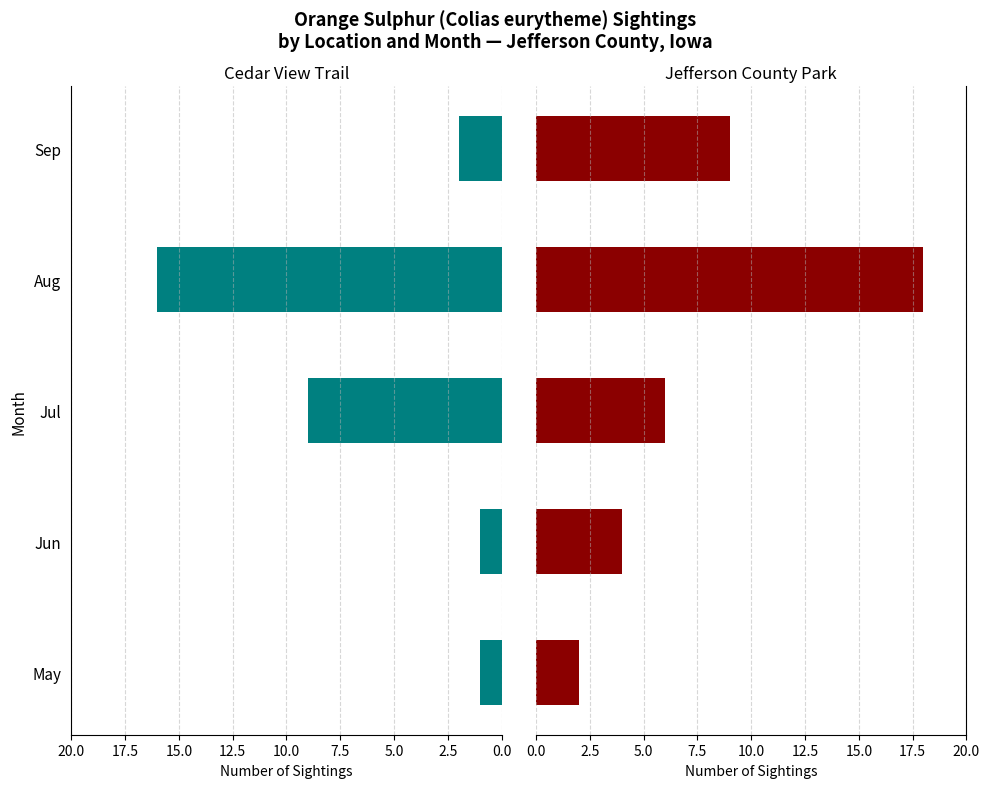

What is the value of the Jefferson County Park bar at the 4th from the left?

18